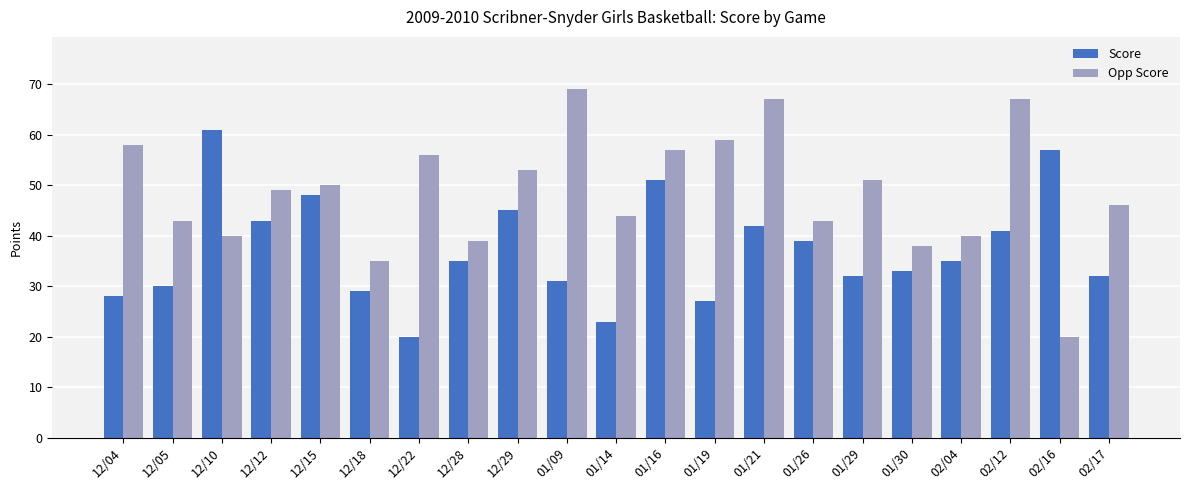

Where does the Score series first go above 35?

12/10